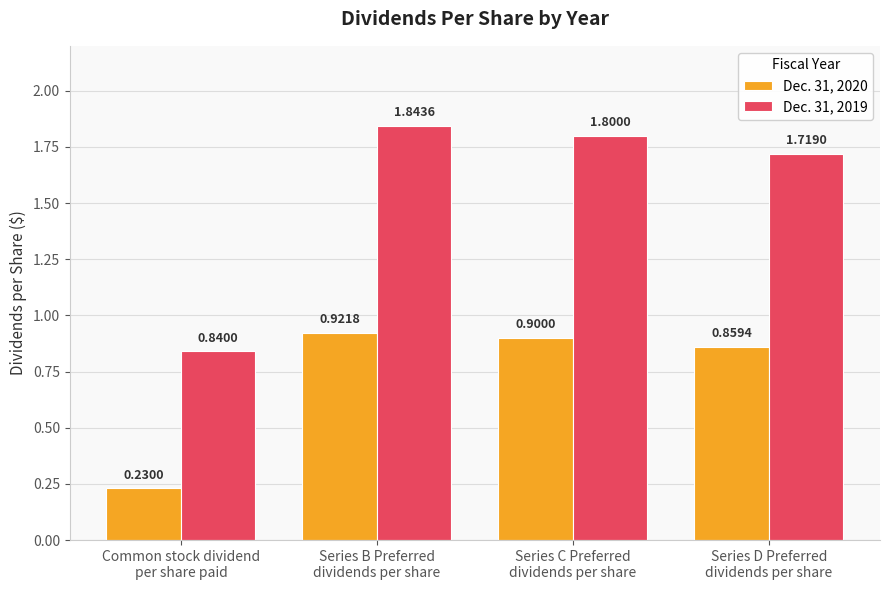

Which series has the largest range (max minus min)?

Dec. 31, 2019